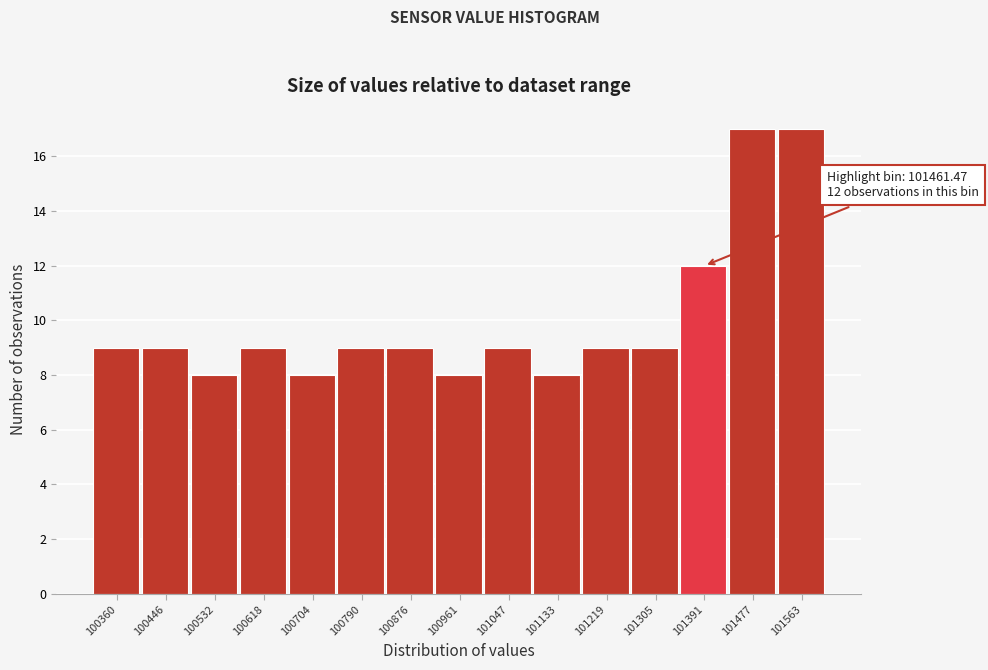

Reading left to right, extract all data points from this chart.

100360=9	100446=9	100532=8	100618=9	100704=8	100790=9	100876=9	100961=8	101047=9	101133=8	101219=9	101305=9	101391=12	101477=17	101563=17